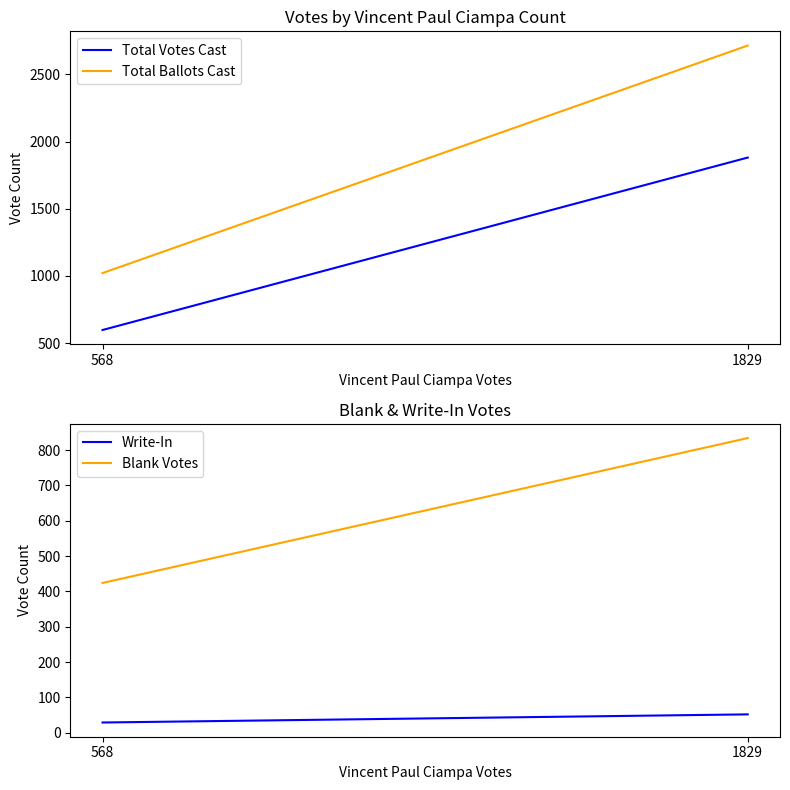

What value does the Total Ballots Cast series have at 1829?

2715